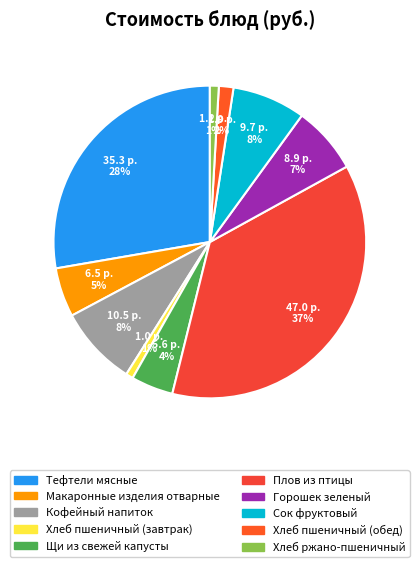

Count the number of slices in the pie.

10